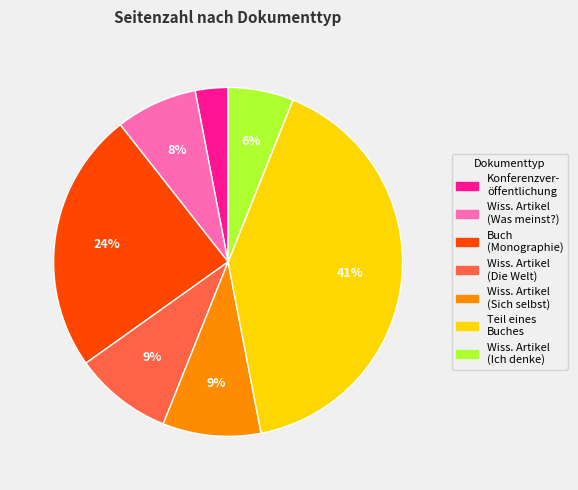

To the nearest percent, what is the difference between the largest and smallest slice percentages?

38%